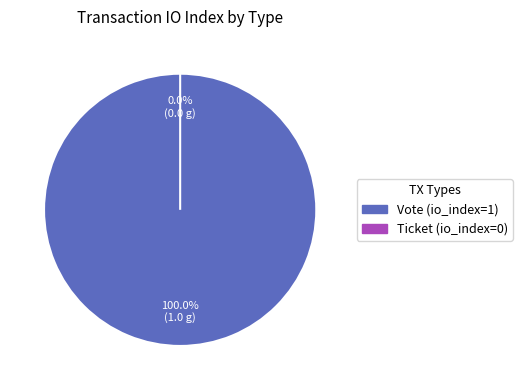

What is the change in value from Vote to Ticket?

-1